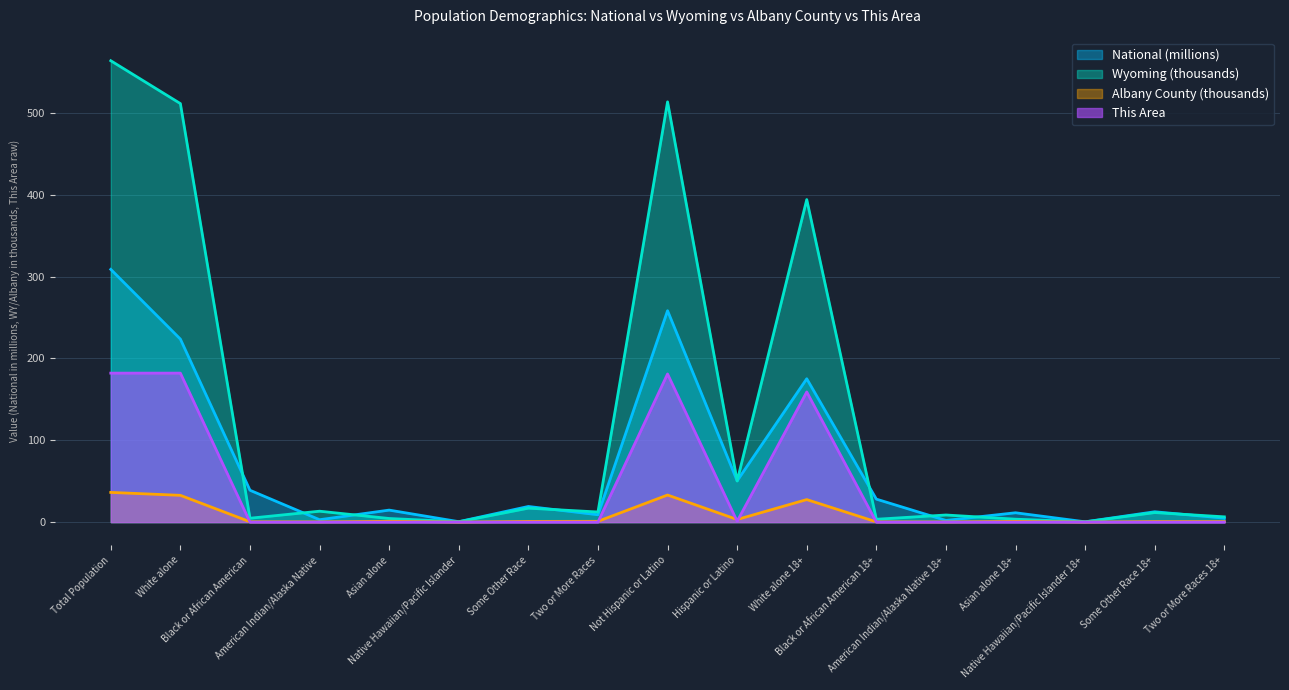

What is the value of the Wyoming point at the 16th from the left?

11.7